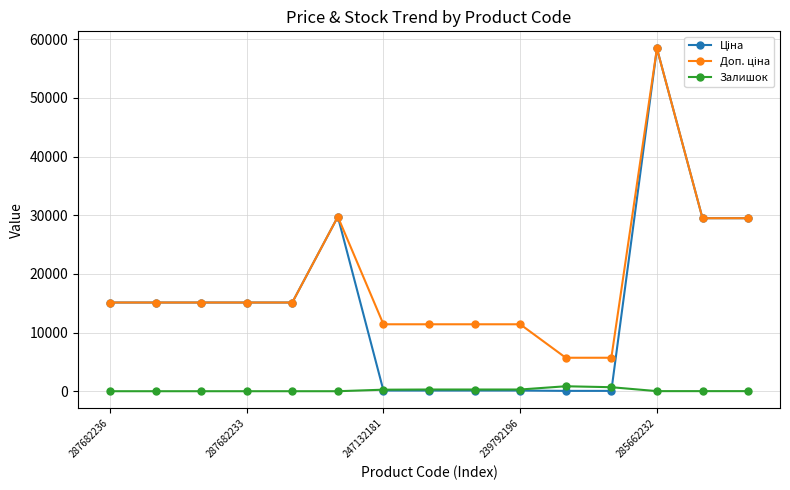

What is the greatest value displayed?

58426.5